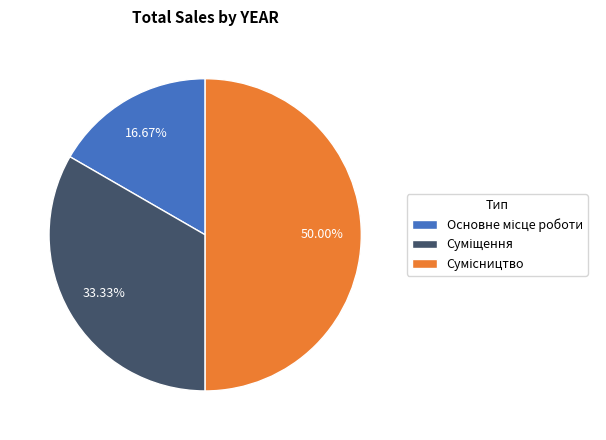

Count the number of slices in the pie.

3